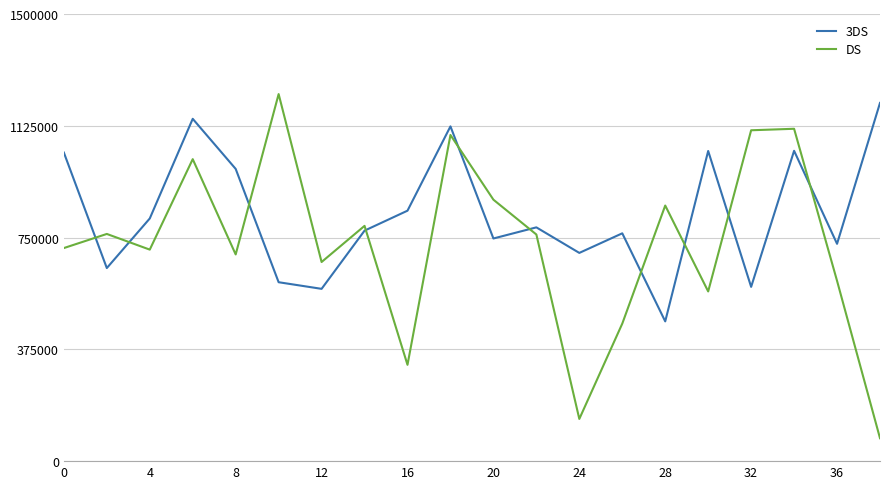

Is this an area chart (filled region under the line)?

No